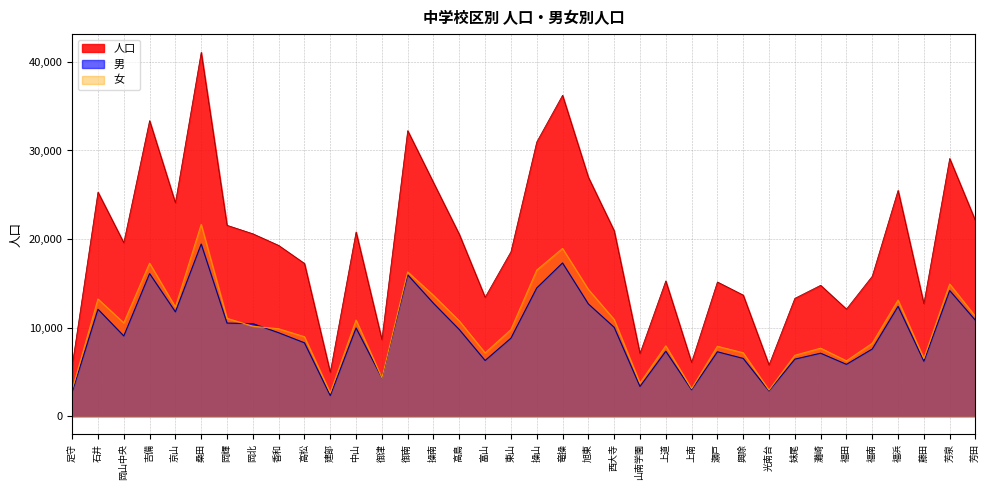

True or false: 男 and 人口 intersect in this chart.

False